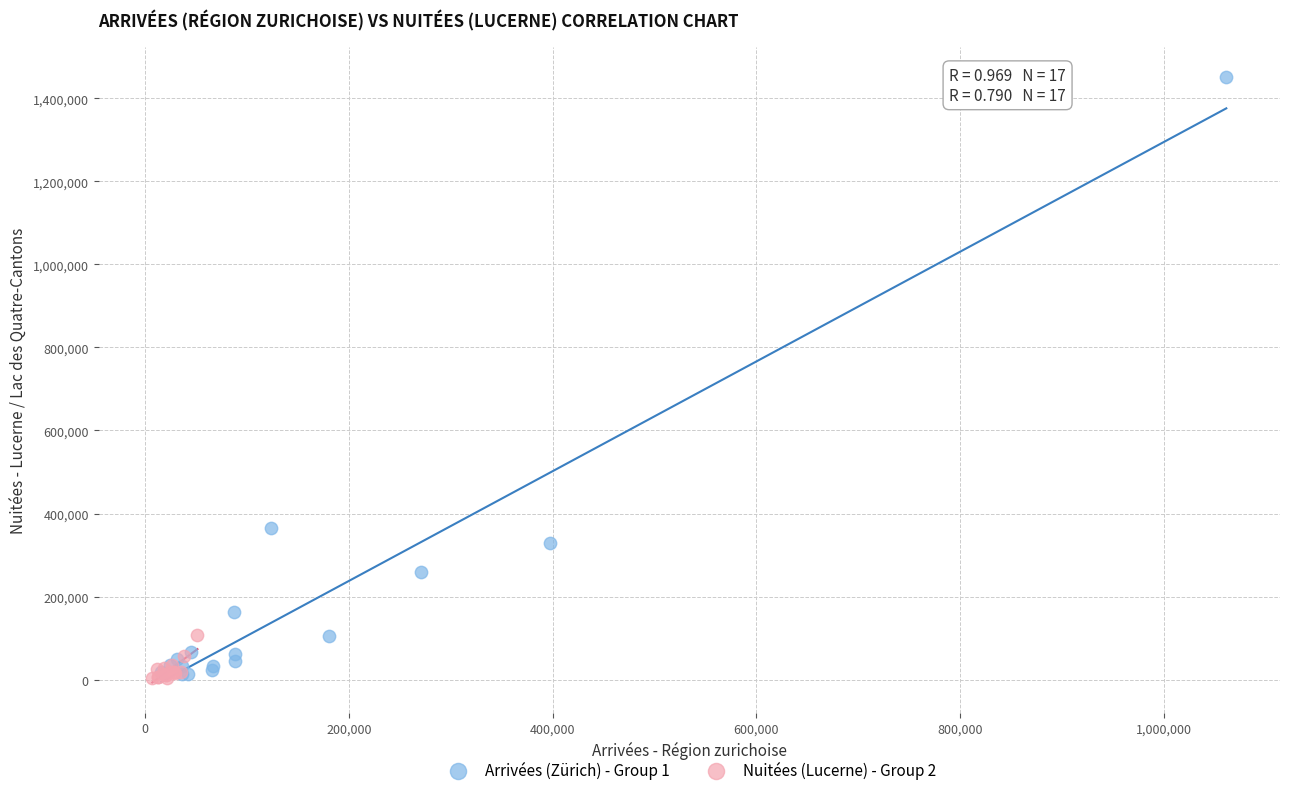

Which series reaches the maximum Y coordinate?

Arrivées (Zürich) - Group 1